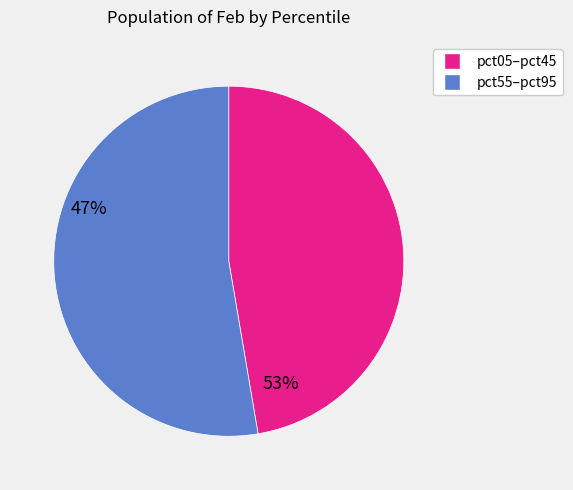

Is there a majority slice in this chart?

Yes